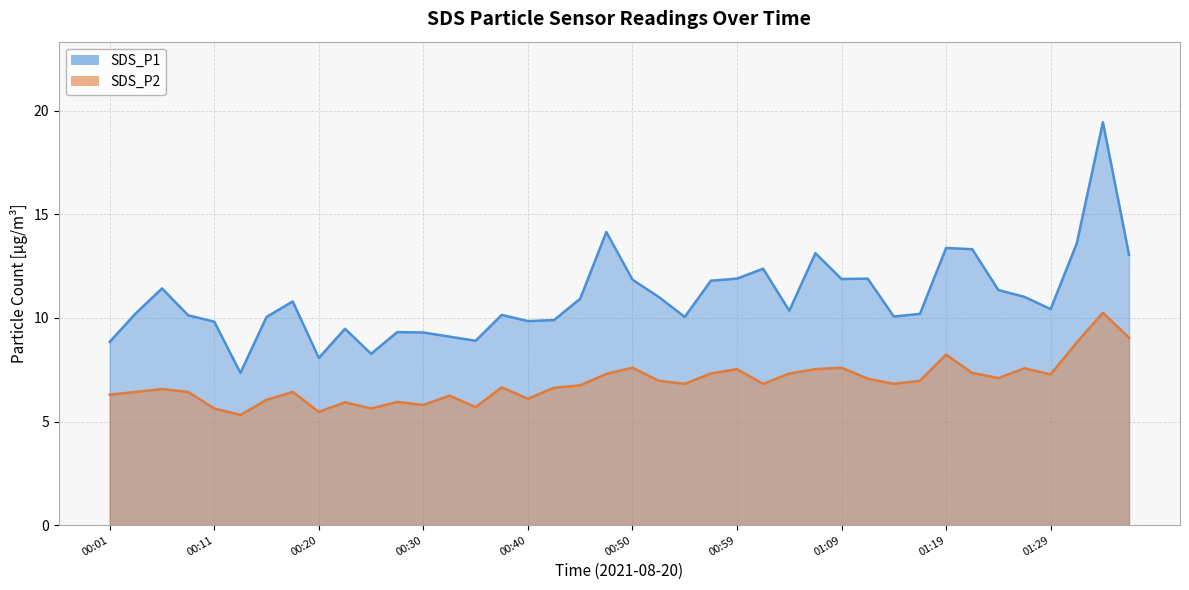

What is the approximate value of SDS_P1 at 01:09?

11.9